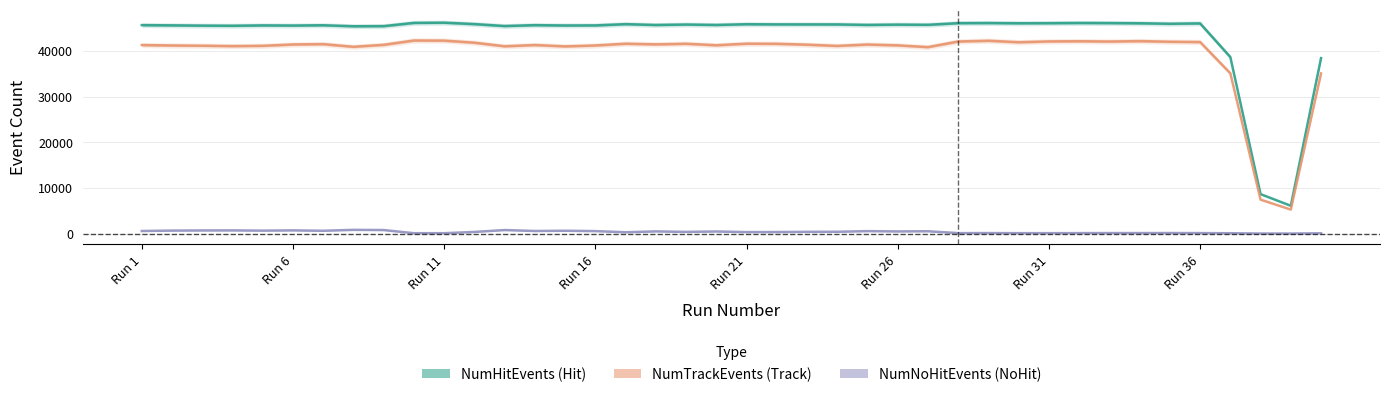

True or false: NumHitEvents and NumTrackEvents intersect in this chart.

False